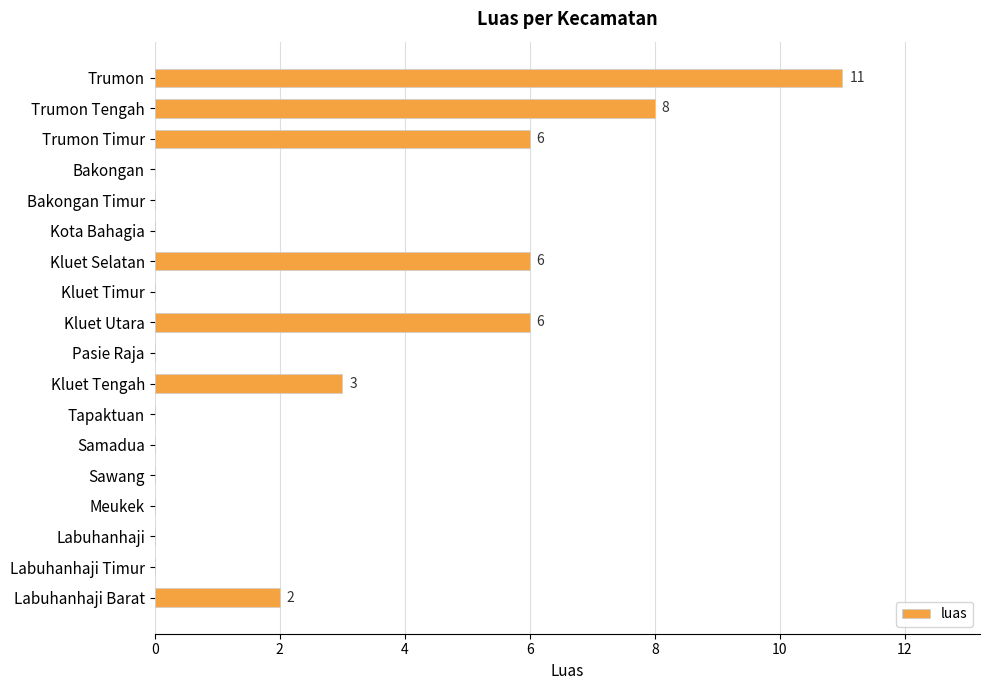

What is the ratio of the value at Labuhanhaji Barat to the value at Kluet Tengah?

0.7